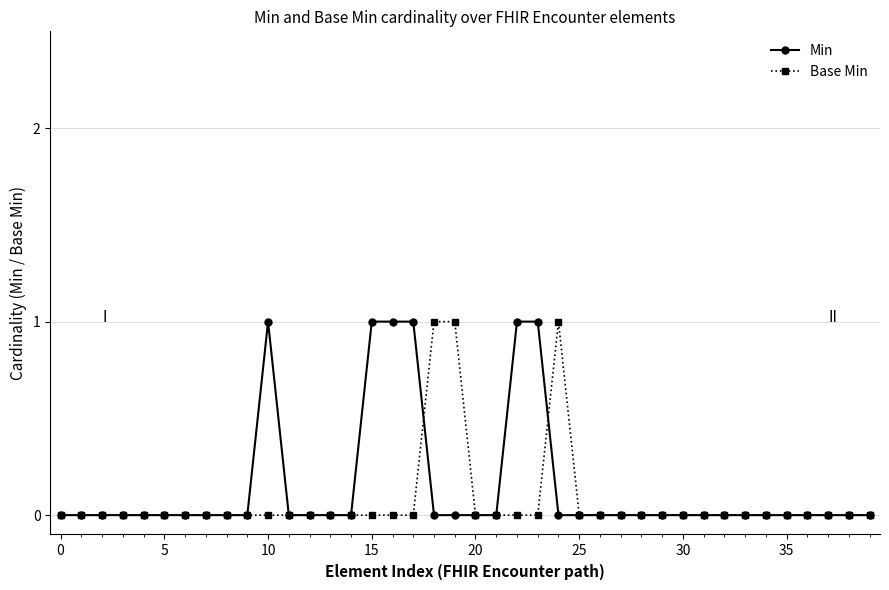

True or false: Base Min has more than 0 points higher than both neighbors.

True